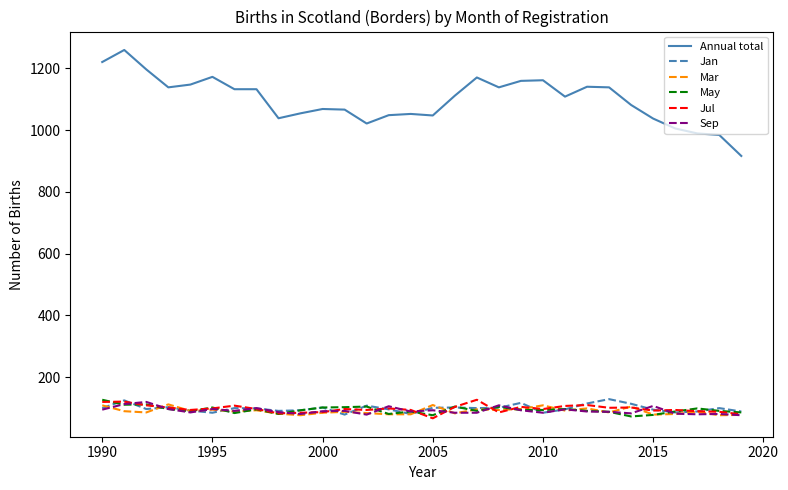

Which series has the largest range (max minus min)?

Annual total